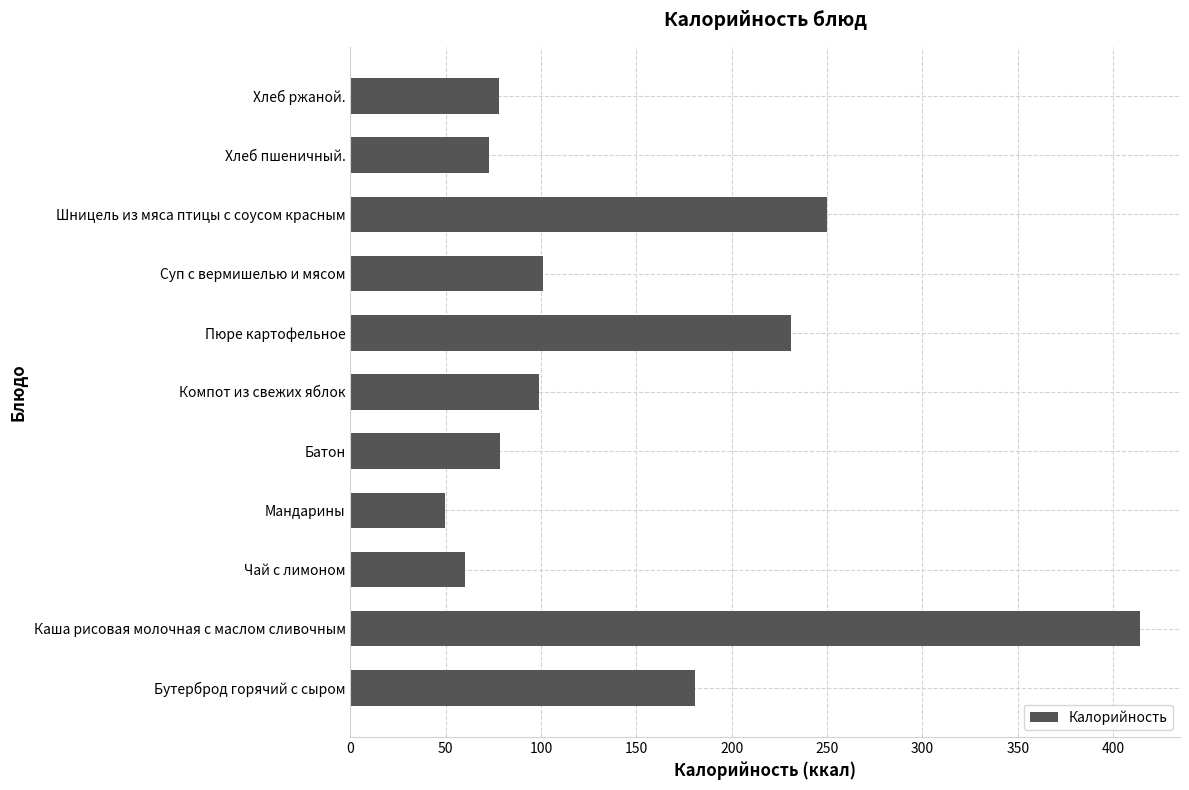

Which category has the highest value across all series?

Каша рисовая молочная с маслом сливочным